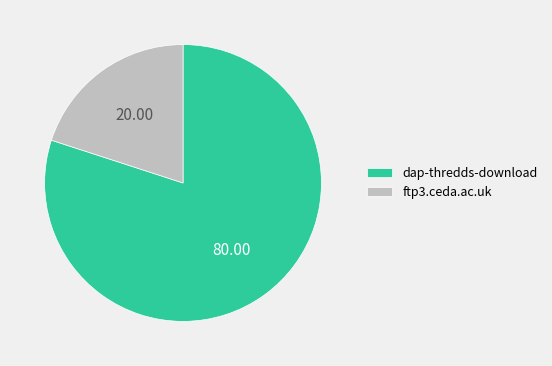

True or false: dap-thredds-download accounts for 69% of the total.

False